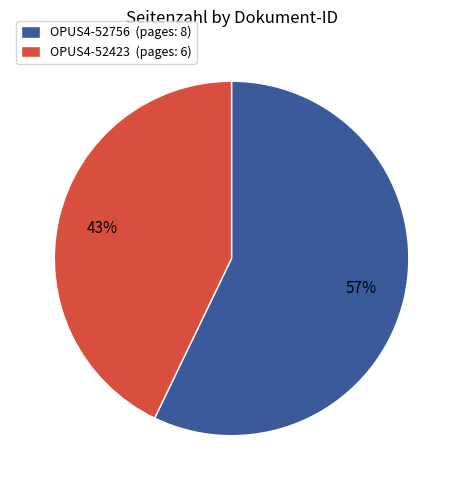

The OPUS4-52423 slice represents 52% of the pie. True or false?

False